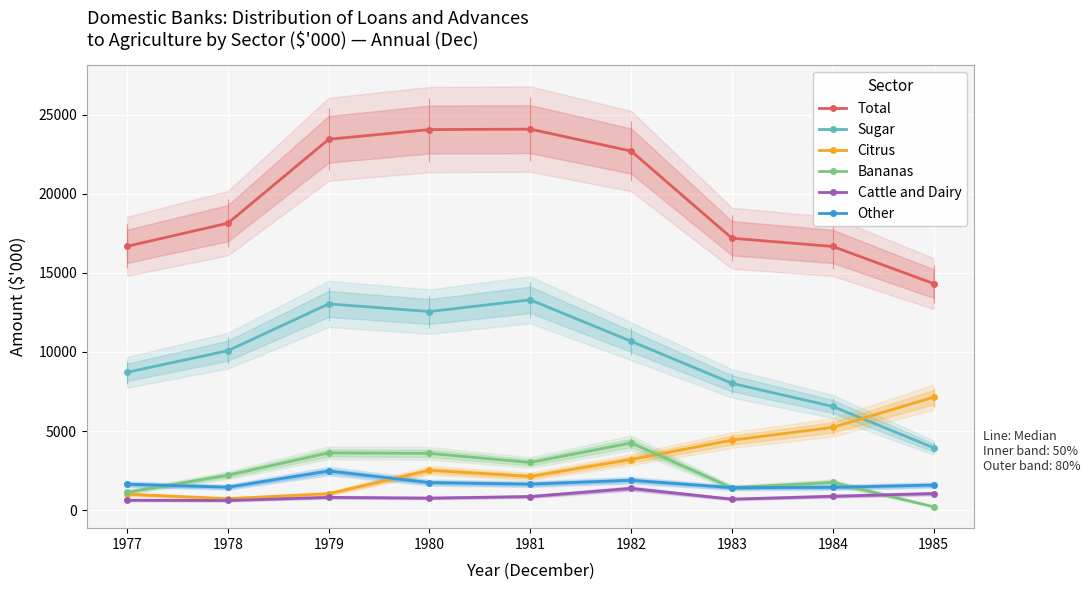

Reading left to right, transcribe all the data shown in this chart.

Total: 16680	18139	23444	24059	24086	22702	17189	16669	14323
Sugar: 8715	10076	13036	12553	13293	10674	8014	6552	3944
Citrus: 1003	720	1036	2514	2128	3198	4422	5229	7138
Bananas: 1126	2205	3616	3585	3011	4245	1411	1749	210
Cattle and Dairy: 623	607	803	757	855	1369	690	873	1045
Other: 1632	1449	2468	1737	1641	1886	1418	1437	1582